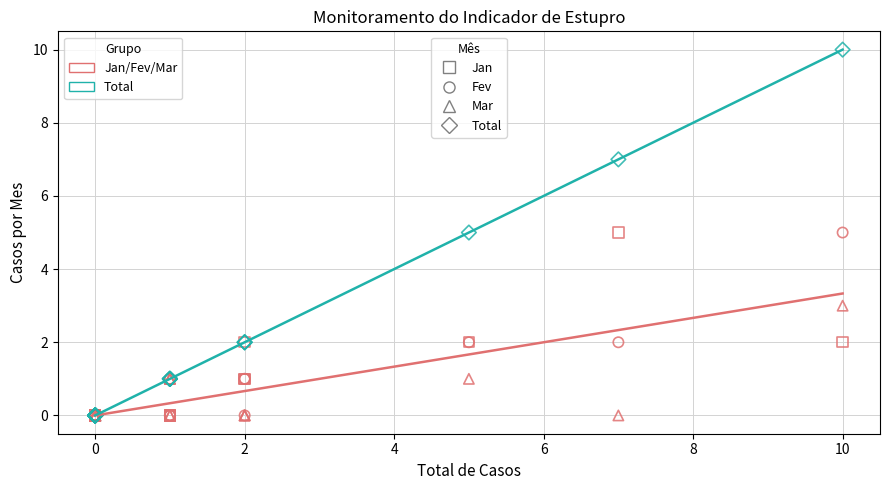

What are all the series names shown in the legend?

Jan, Fev, Mar, Total